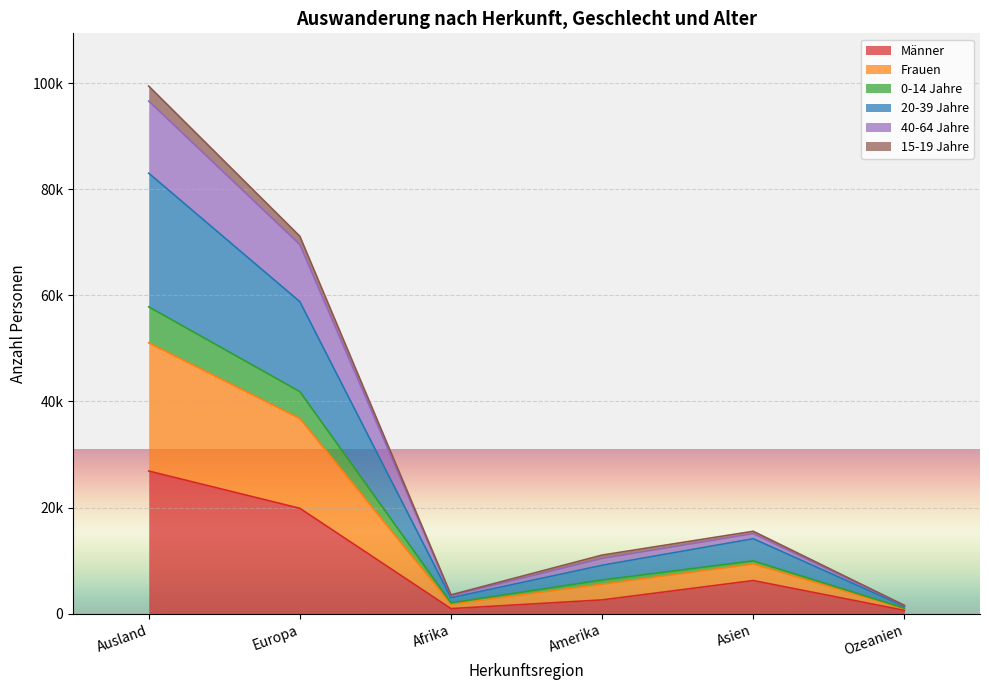

What are all the series names shown in the legend?

Männer, Frauen, 0-14 Jahre, 20-39 Jahre, 40-64 Jahre, 15-19 Jahre